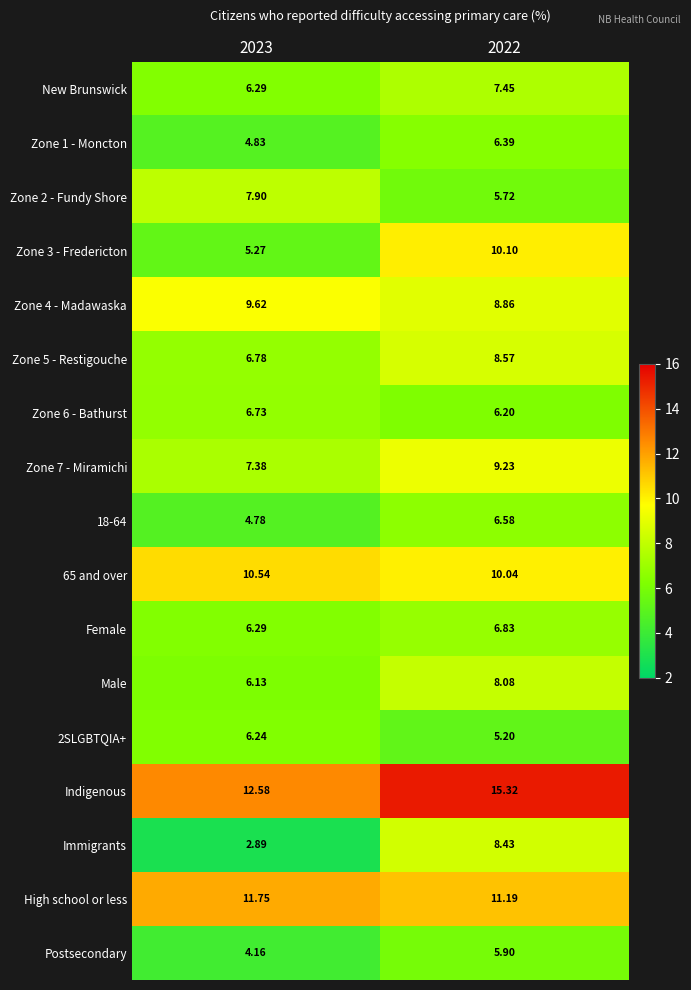

How many categories are shown in the chart?

2